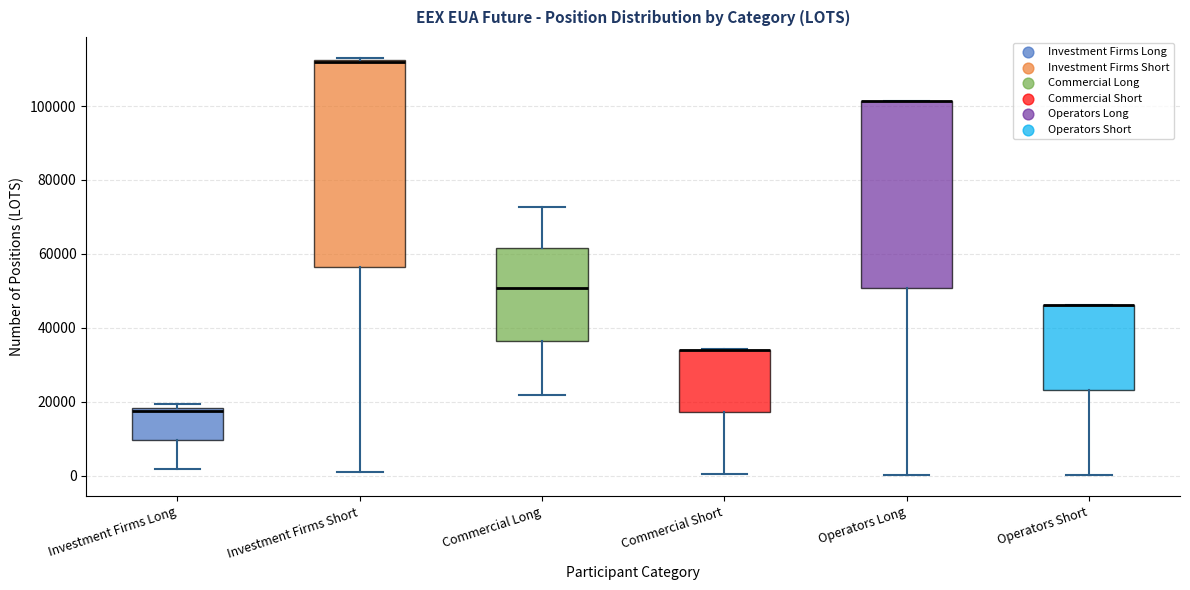

Reading left to right, transcribe this box plot: for each box, give where its median line is, the range the box spans, and where its two whiskers end, as read against the y-axis. The values are not printed on the chart, so give them approximately, as read against the axis.

Investment Firms Long: median 18000 (just below the box's upper edge), box 10000 to 18000, whiskers 2000 to 20000
Investment Firms Short: median 112000, box 56000 to 112000, whiskers 2000 to 114000
Commercial Long: median 50000, box 36000 to 62000, whiskers 22000 to 72000
Commercial Short: median 34000 (drawn on the box's upper edge), box 18000 to 34000, whiskers 0 to 34000
Operators Long: median 102000 (drawn on the box's upper edge), box 50000 to 102000, whiskers 0 to 102000
Operators Short: median 46000 (drawn on the box's upper edge), box 24000 to 46000, whiskers 0 to 46000